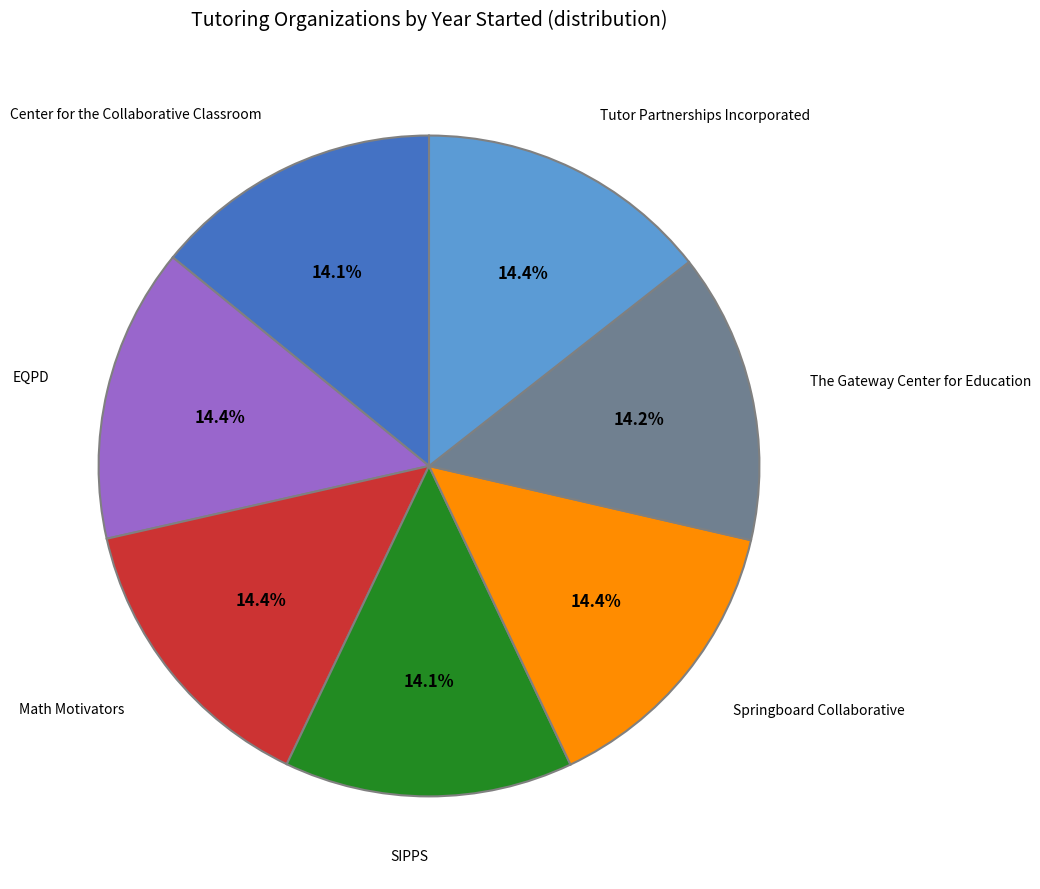

What portion of the pie excludes EQPD?

85.6%